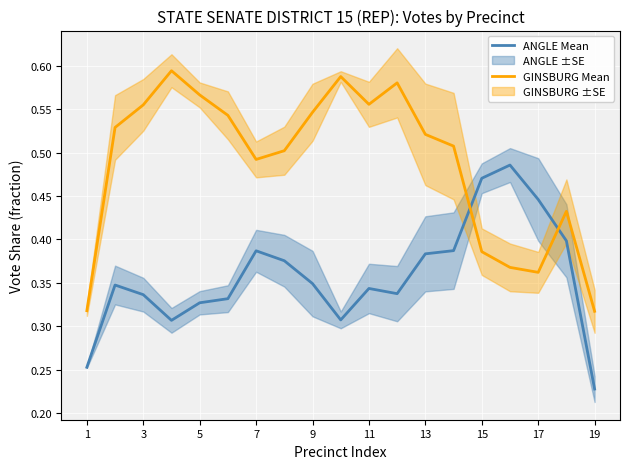

At which label does ANGLE Mean reach its minimum?

19